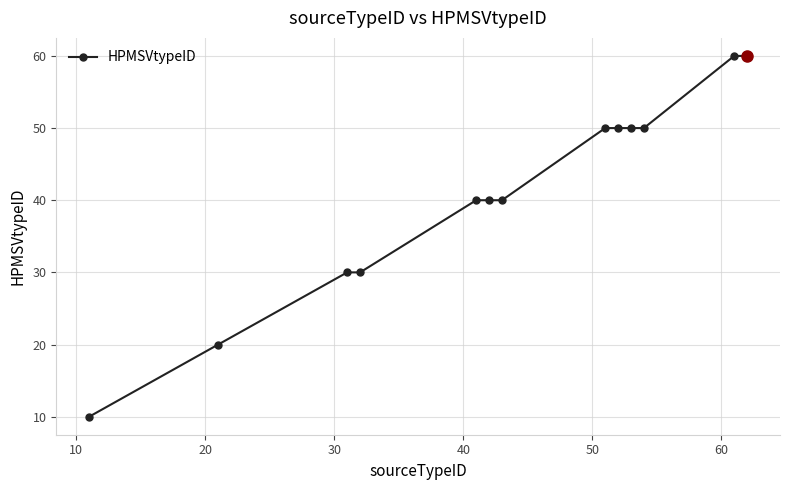

What is the maximum value shown in the chart?

60